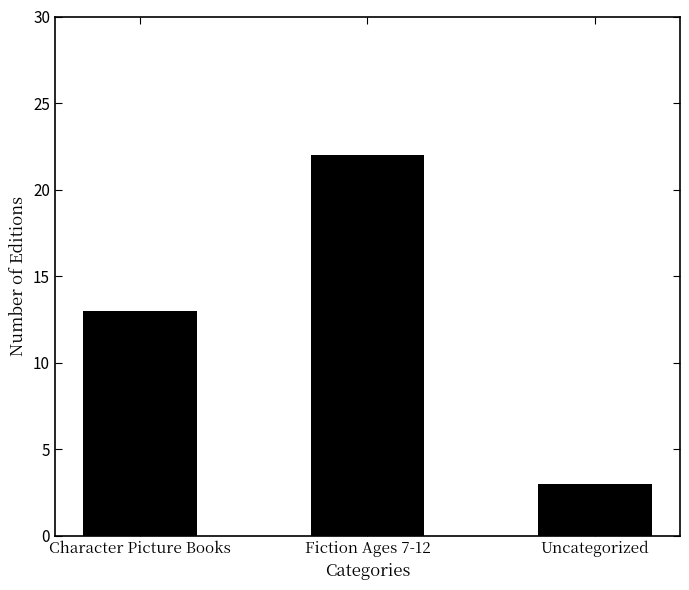

Which category has the lowest value across all series?

Uncategorized